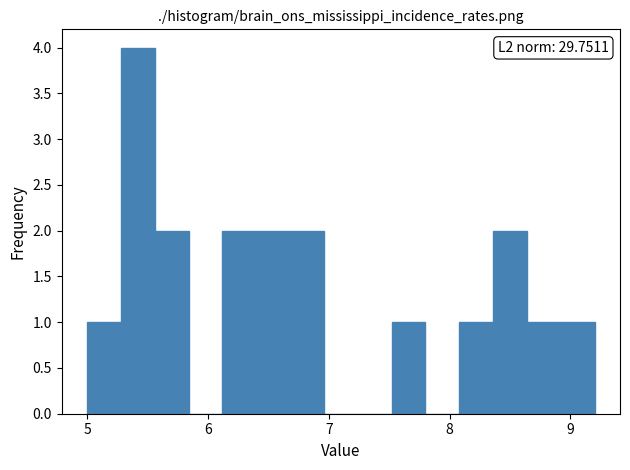

Around what value on the x-axis is the tallest bar? Give the approximate position of its centre, as read against the axis.

5.4